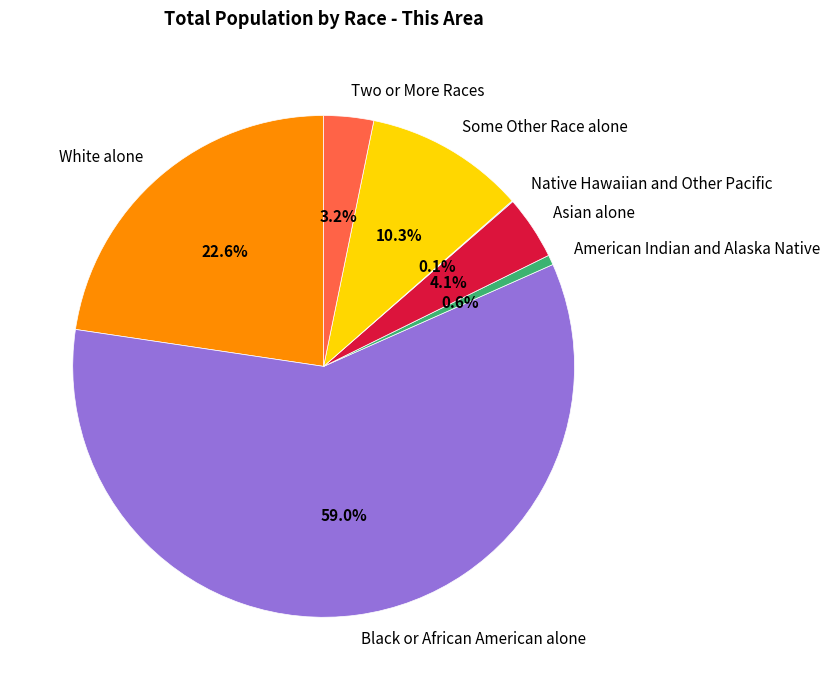

What is the ratio of the value at Two or More Races to the value at Some Other Race alone?

0.3